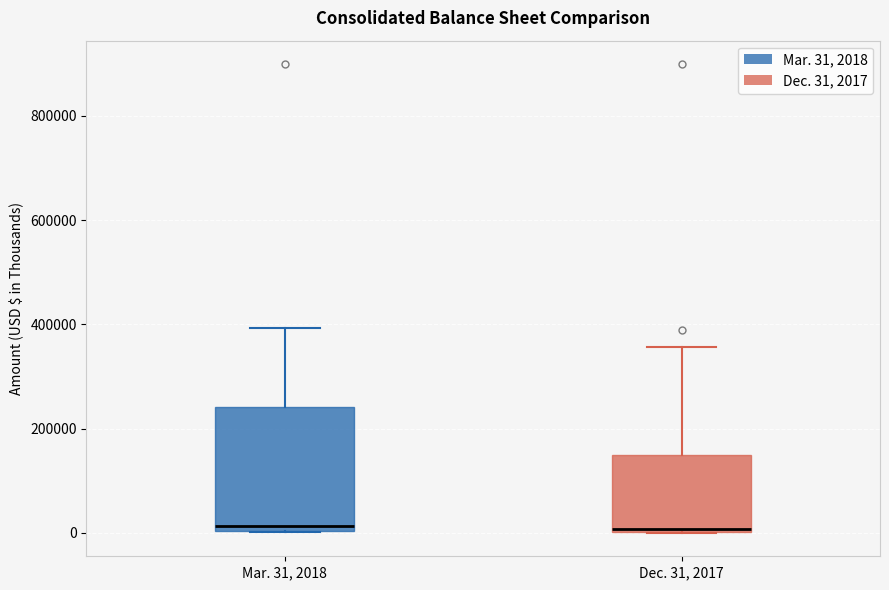

Reading left to right, transcribe this box plot: for each box, give where its median line is, the range the box spans, and where its two whiskers end, as read against the y-axis. The values are not printed on the chart, so give them approximately, as read against the axis.

Mar. 31, 2018: median 20000, box 0 to 240000, whiskers 0 to 400000
Dec. 31, 2017: median 0, box 0 to 140000, whiskers 0 to 360000